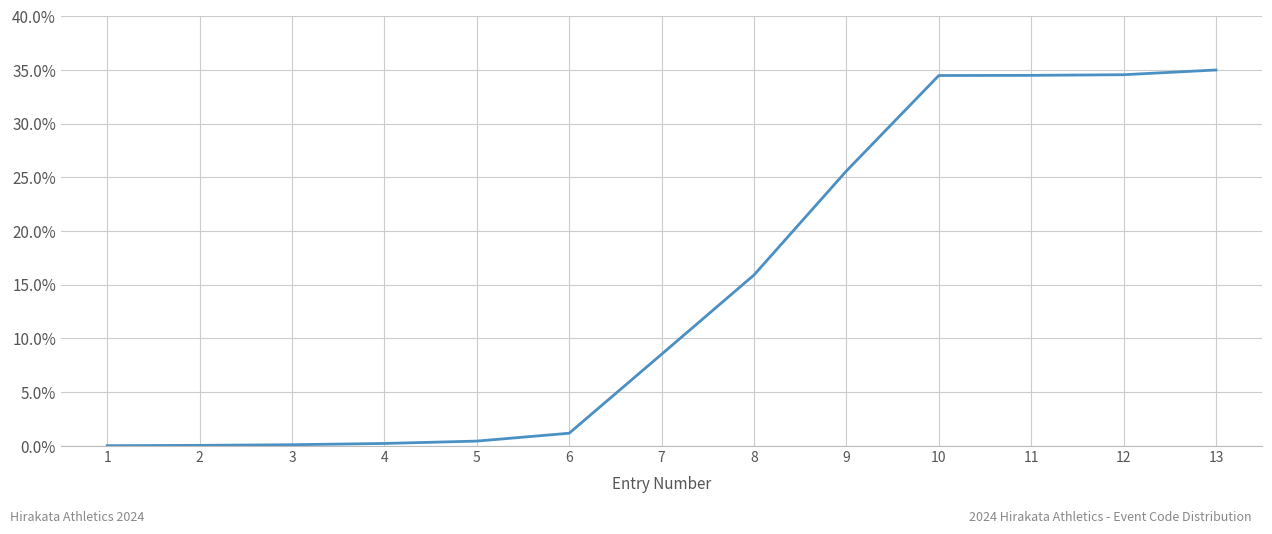

At which label does the data first exceed 8?

7